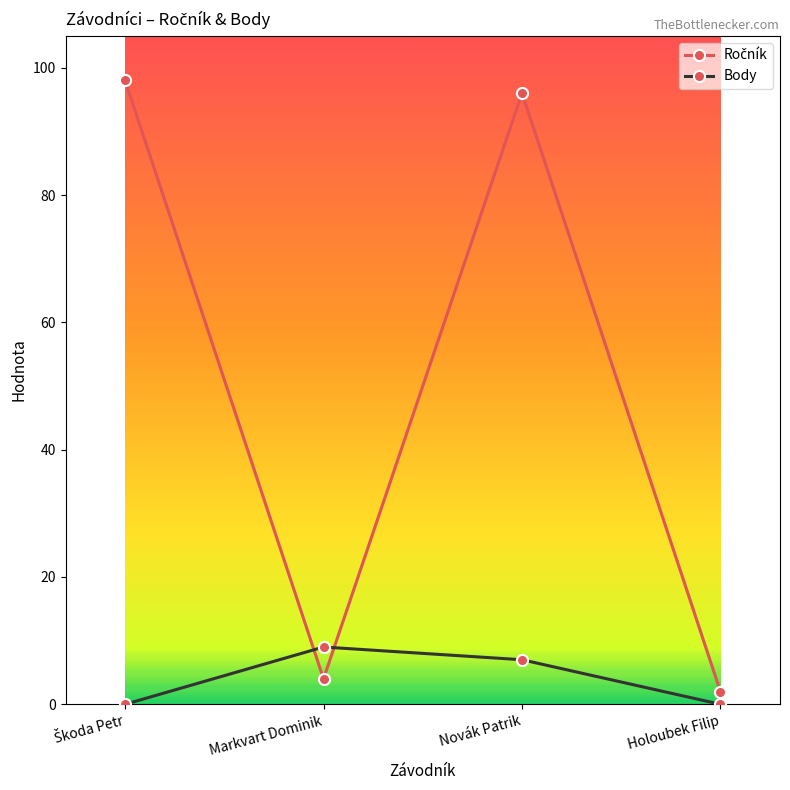

Where does the Body series first go above 7?

Markvart Dominik